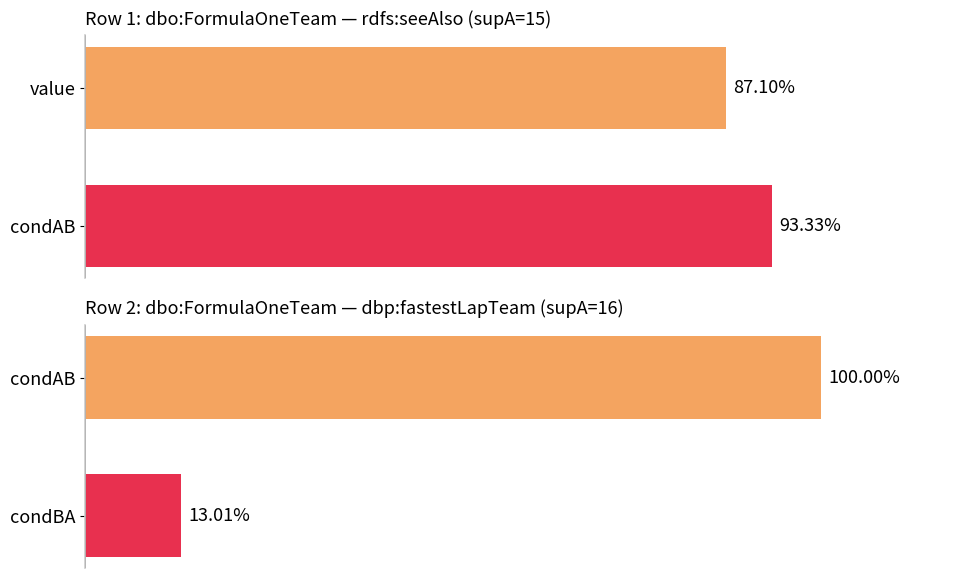

What value does the condAB series have at 15?

0.9